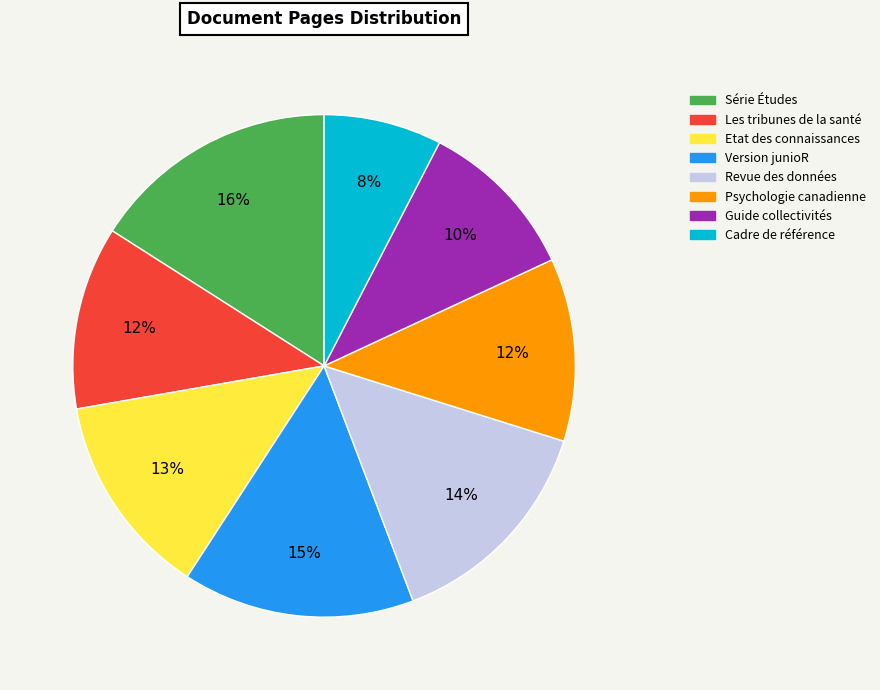

What is the ratio of the value at Psychologie canadienne to the value at Version junioR?

0.8